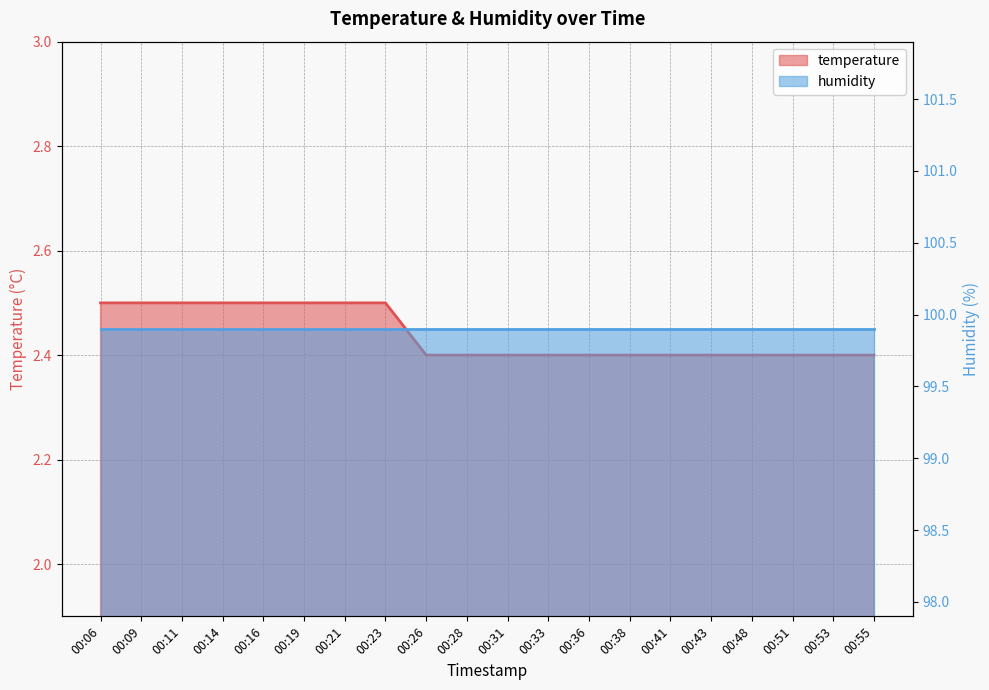

List the labels in order of value, smallest first.

00:26, 00:28, 00:31, 00:33, 00:36, 00:38, 00:41, 00:43, 00:48, 00:51, 00:53, 00:55, 00:06, 00:09, 00:11, 00:14, 00:16, 00:19, 00:21, 00:23